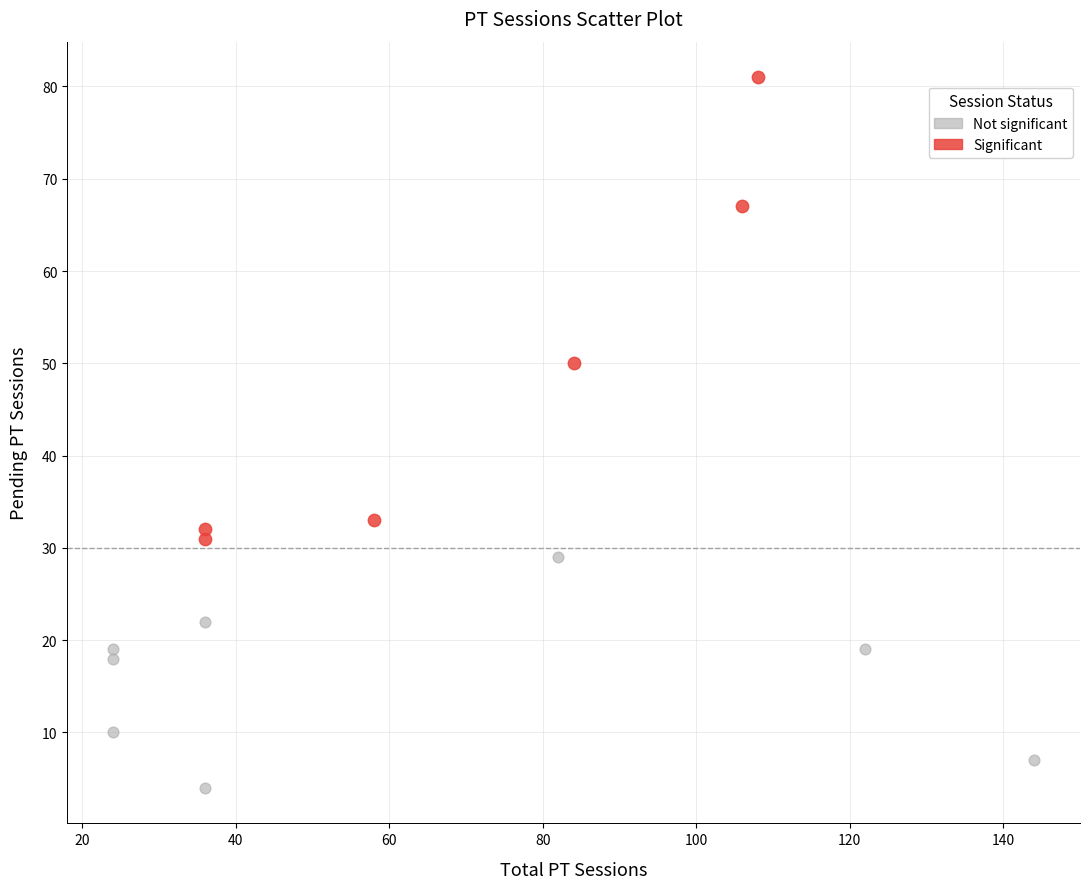

Which series reaches the maximum Y coordinate?

Significant